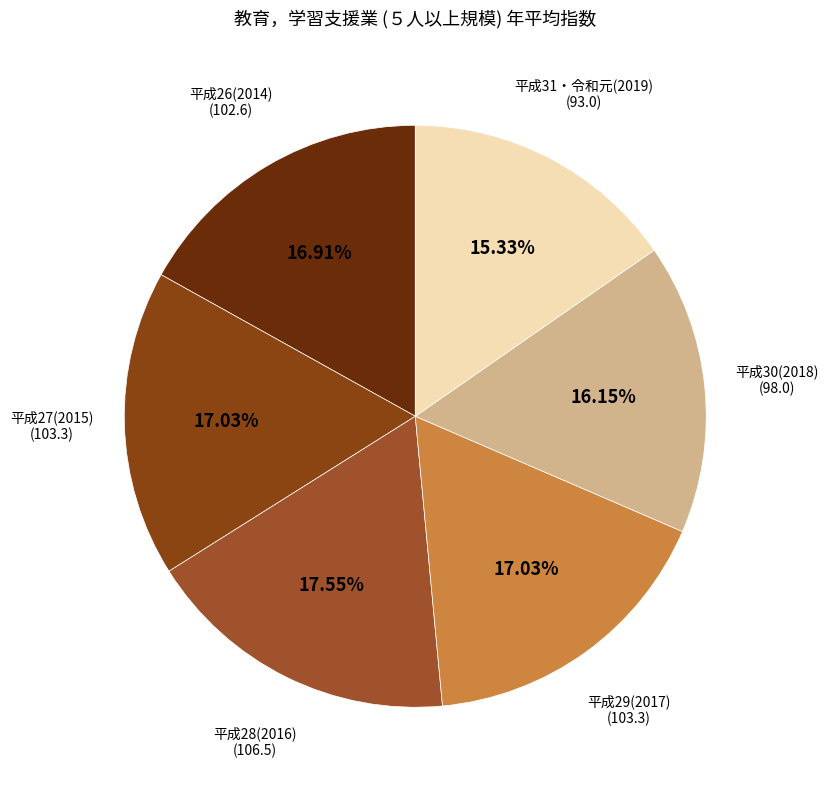

Does any single category account for the majority?

No